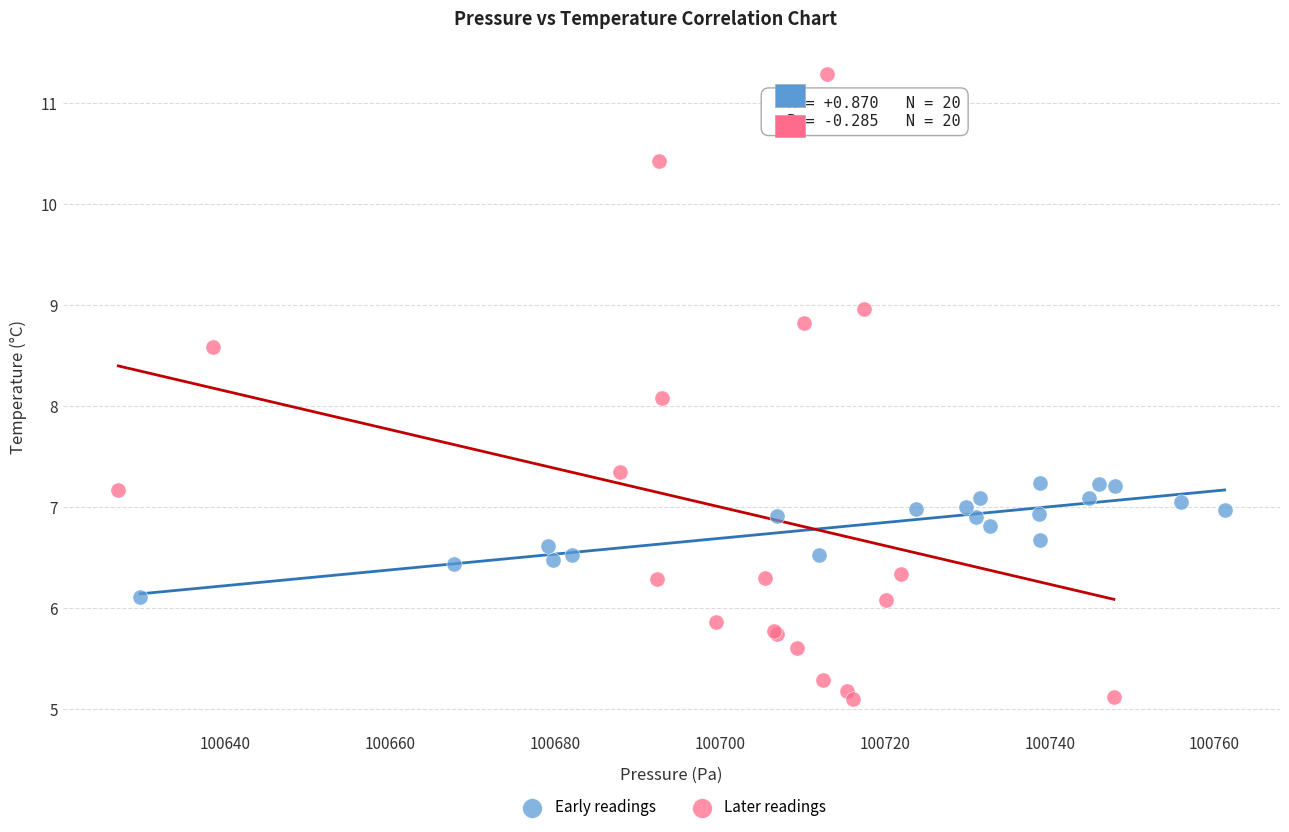

Which series reaches the minimum Y coordinate?

Later readings